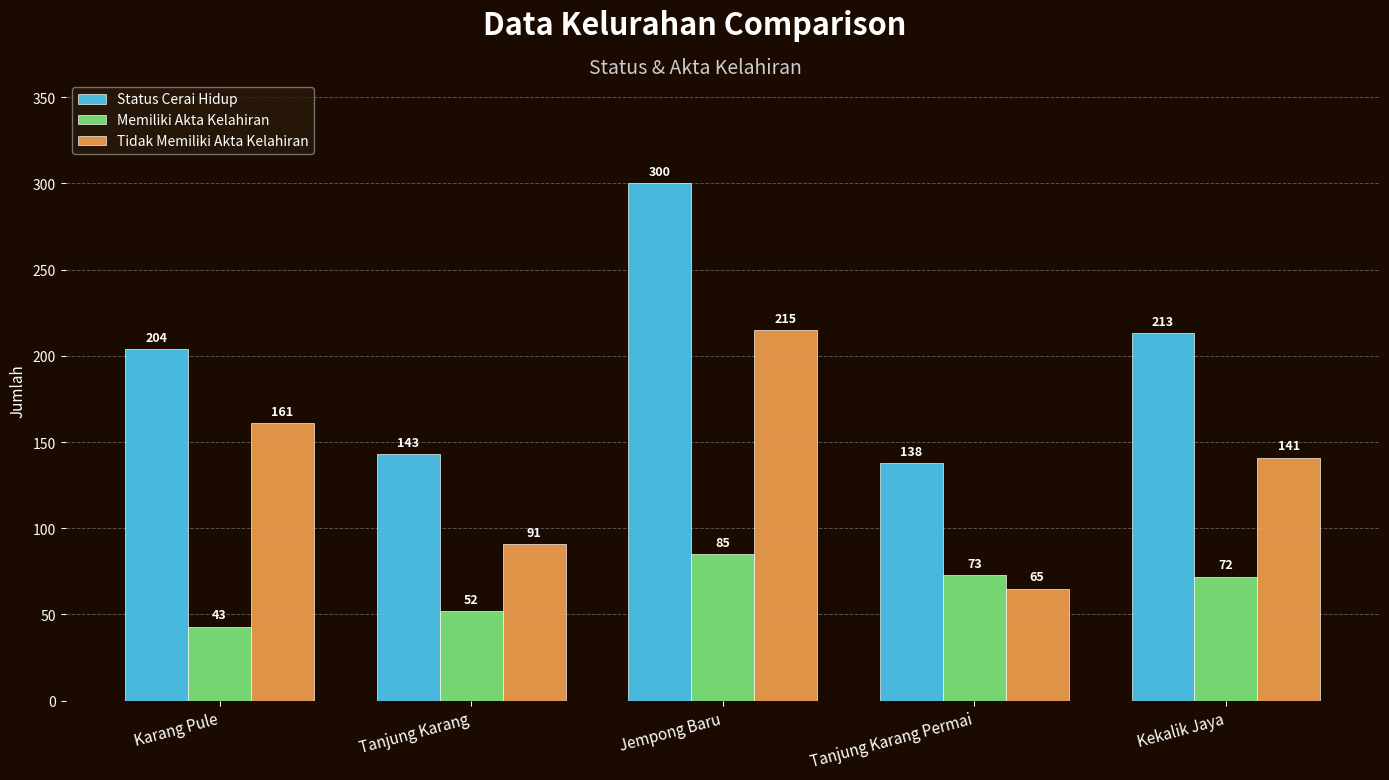

What is the highest value of the Memiliki Akta Kelahiran series?

85